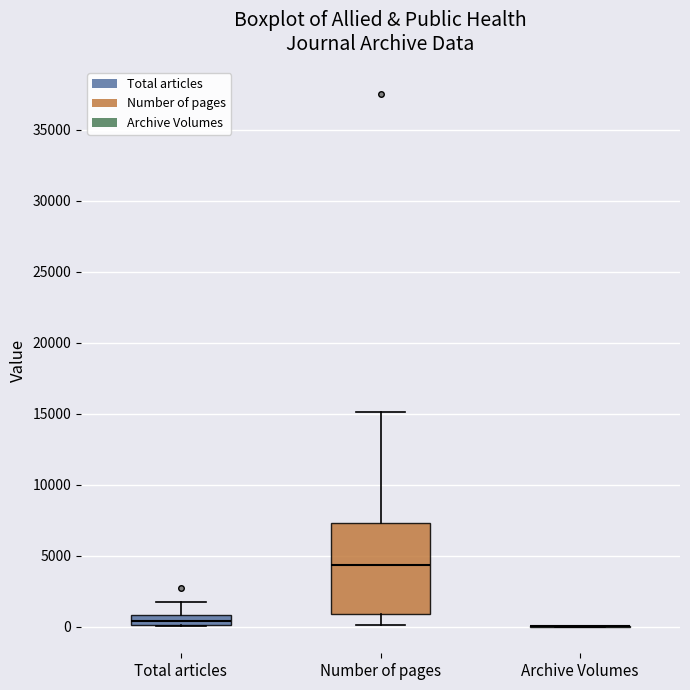

Where does the median line of the box for Total articles sit on the y-axis? The values are not printed on the chart, so give them approximately, as read against the axis.

500